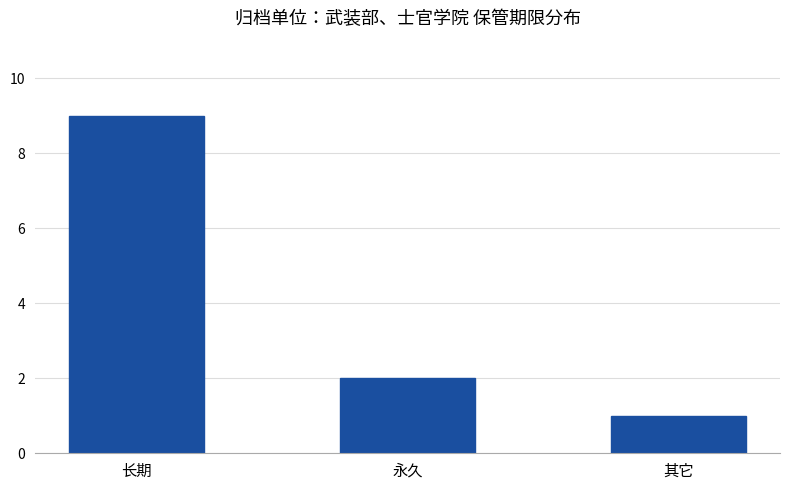

How many values are below 2?

1